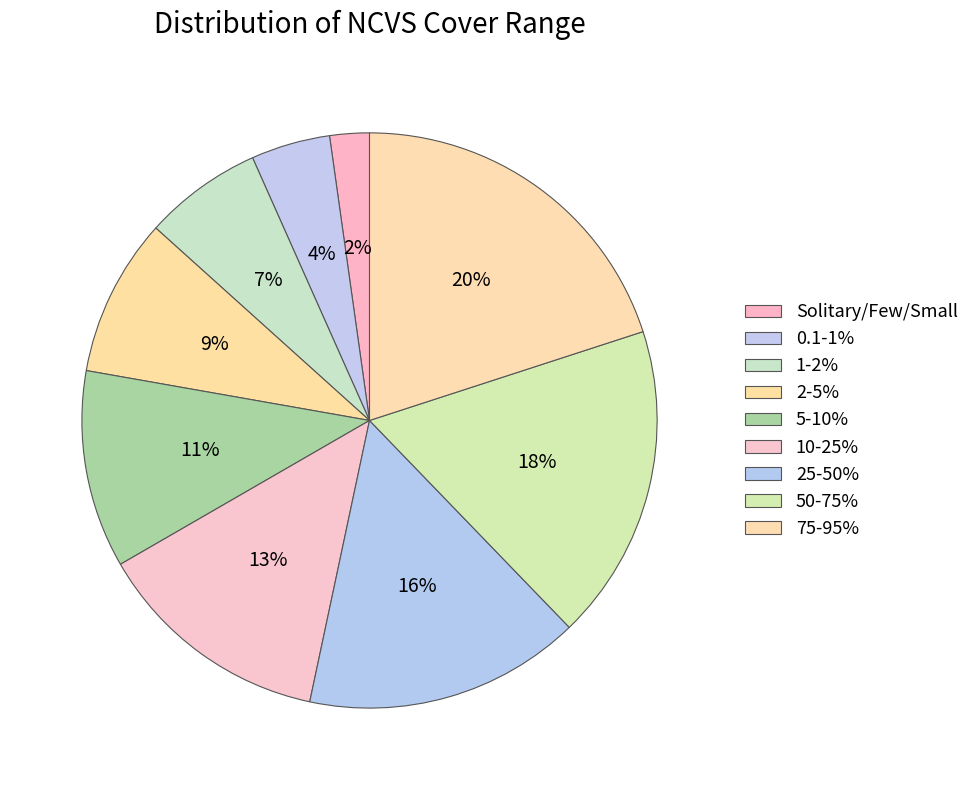

Is Solitary/Few/Small the majority of the pie?

No